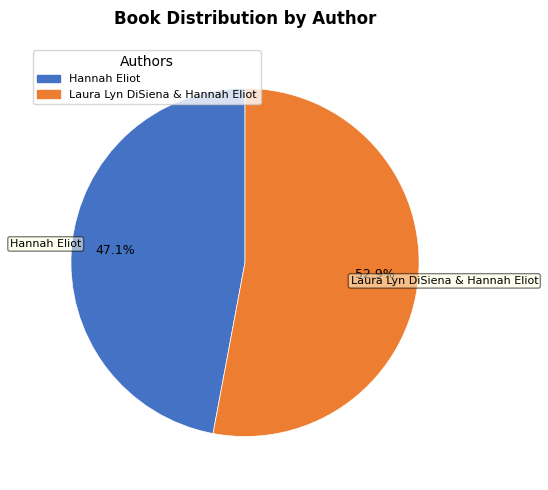

Is there a majority slice in this chart?

Yes